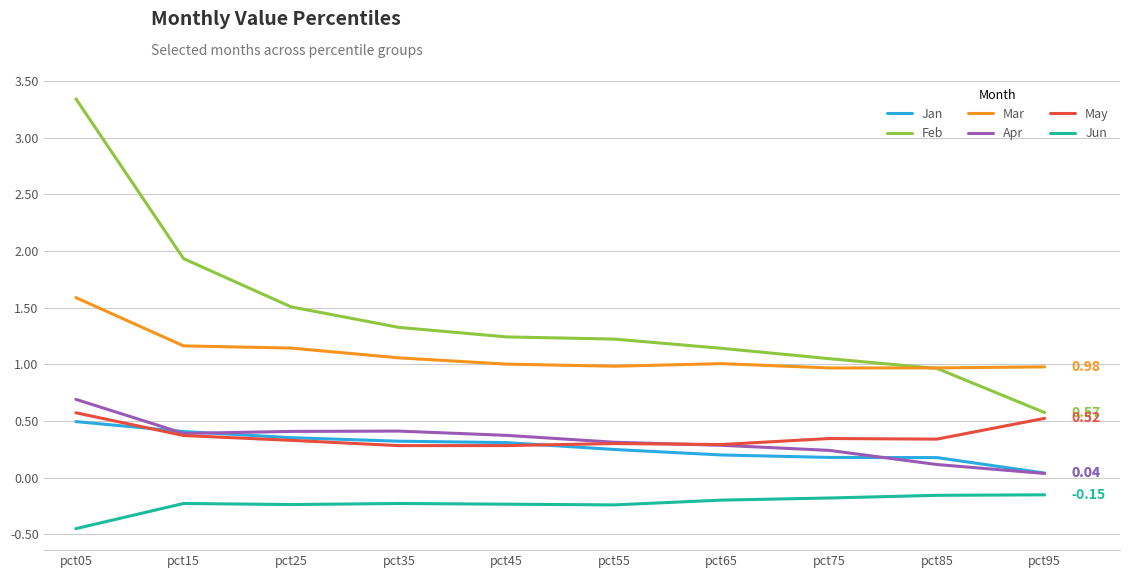

Which series changed the most between pct15 and pct85?

Feb